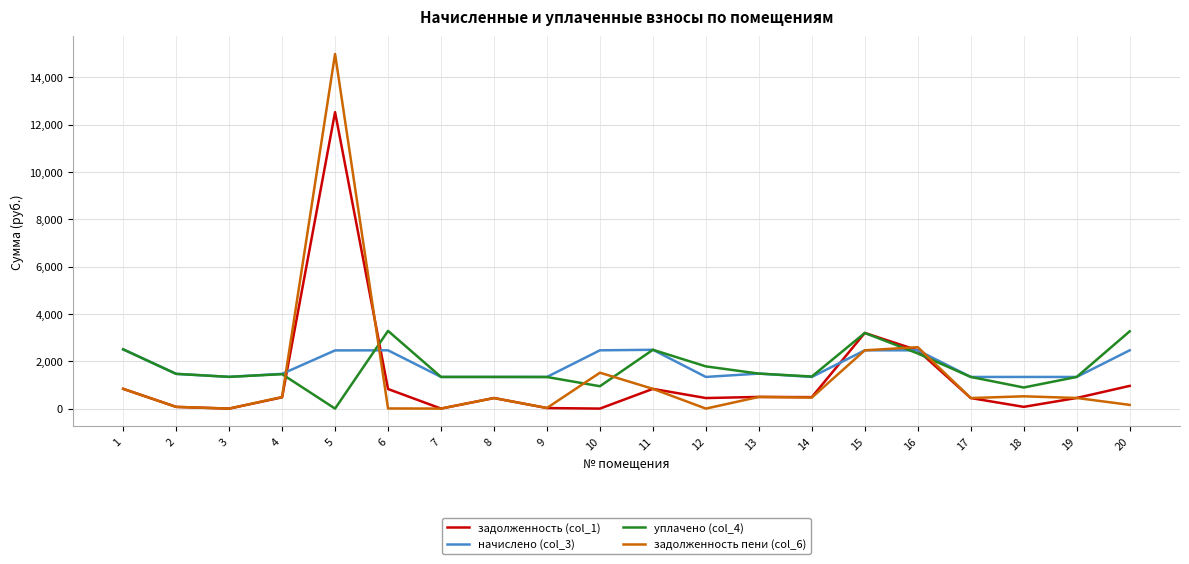

What is the difference between the задолженность пени (col_6) values at 7 and 14?

465.1